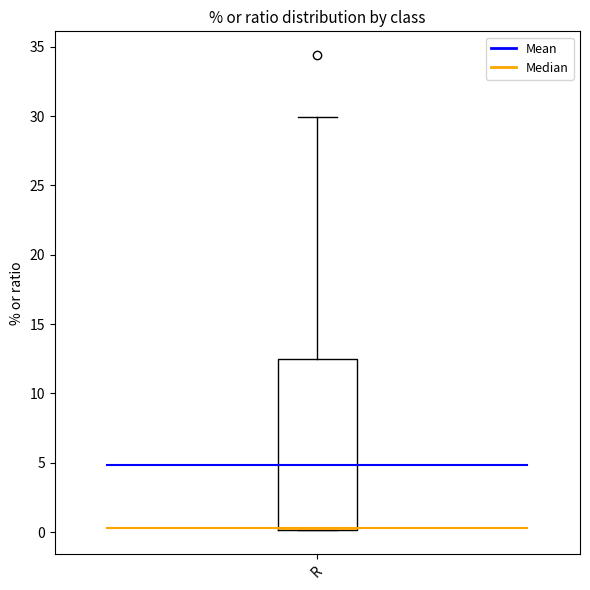

Transcribe this box plot: give where the median line is, the range the box spans, and where the two whiskers end, as read against the y-axis. The values are not printed on the chart, so give them approximately, as read against the axis.

median 0.5, box 0.0 to 12.5, whiskers 0.0 to 30.0